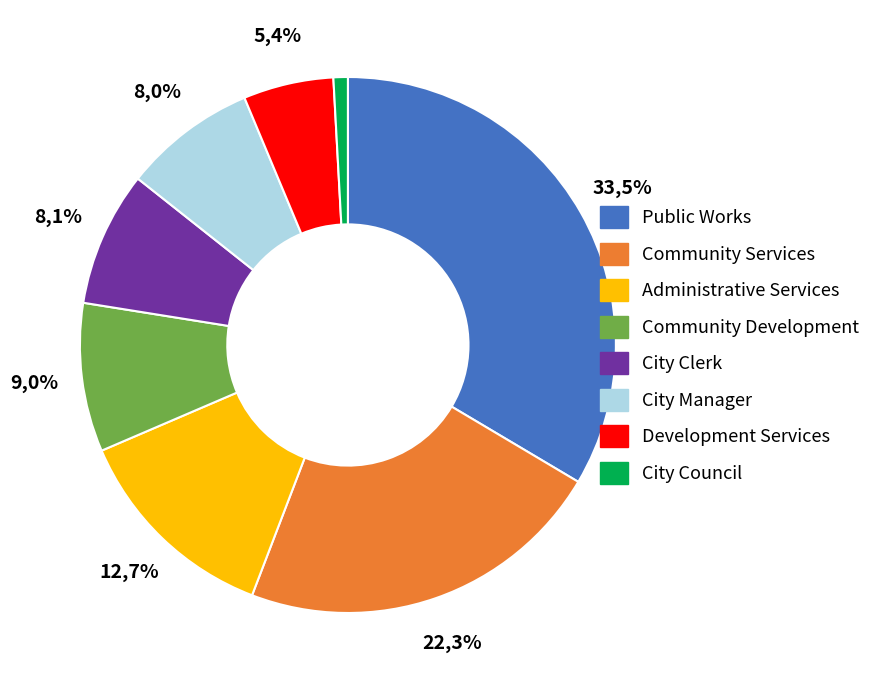

What percentage is the Public Works slice, to the nearest percent?

34%